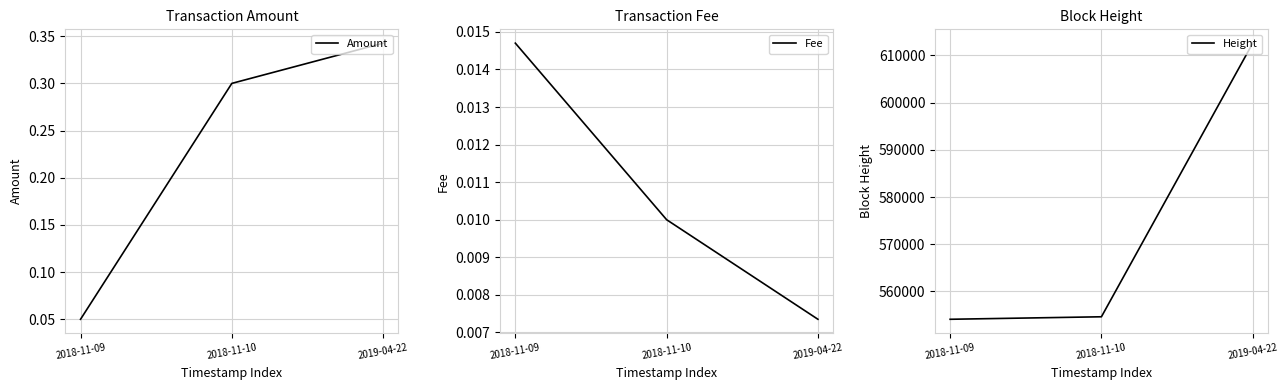

Reading right to left, what are all the values shown in this chart?

Amount: 2019-04-22=0.3	2018-11-10=0.3	2018-11-09=0.1
Fee: 2019-04-22=0.0	2018-11-10=0.0	2018-11-09=0.0
Height: 2019-04-22=612603.0	2018-11-10=554641.0	2018-11-09=554112.0